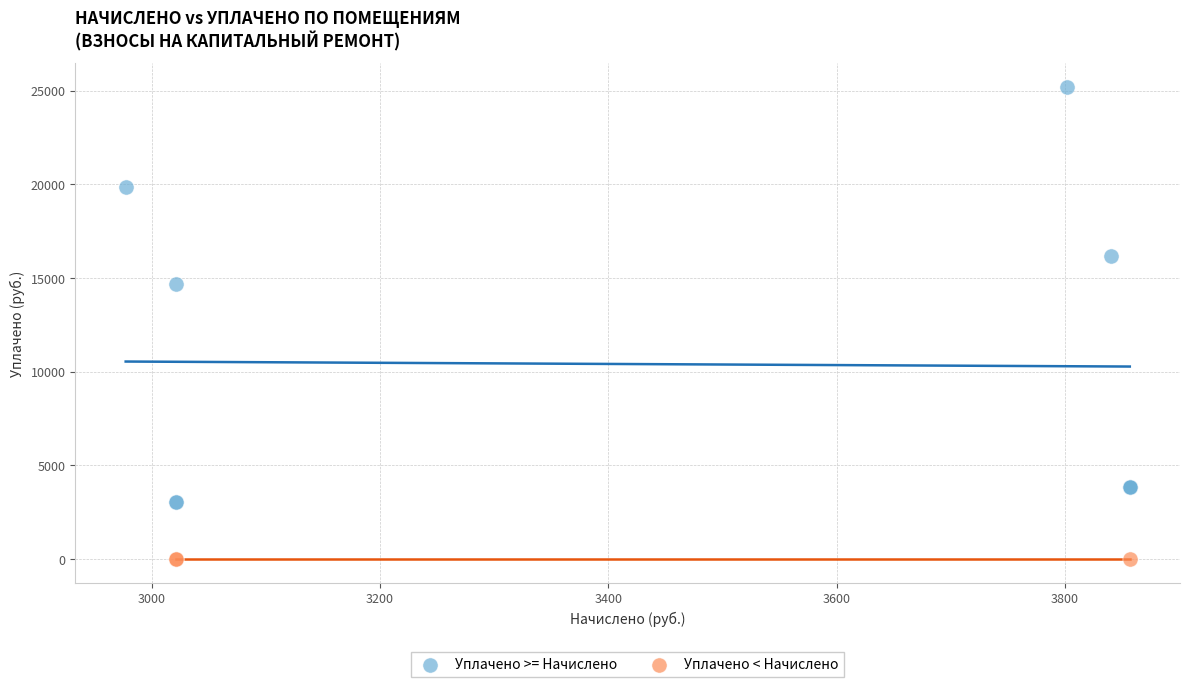

Which series reaches the maximum Y coordinate?

Уплачено >= Начислено